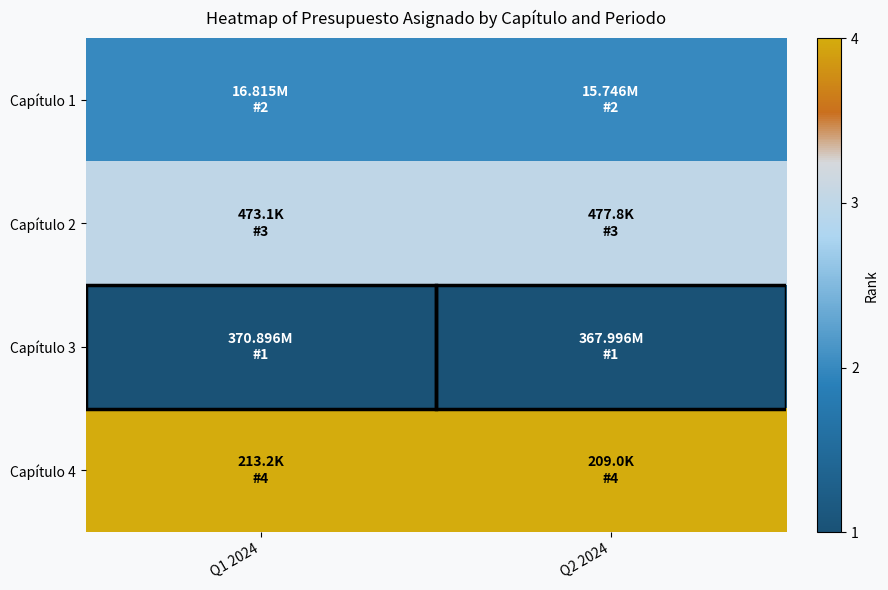

Which series has the largest total across all categories?

Capítulo 4